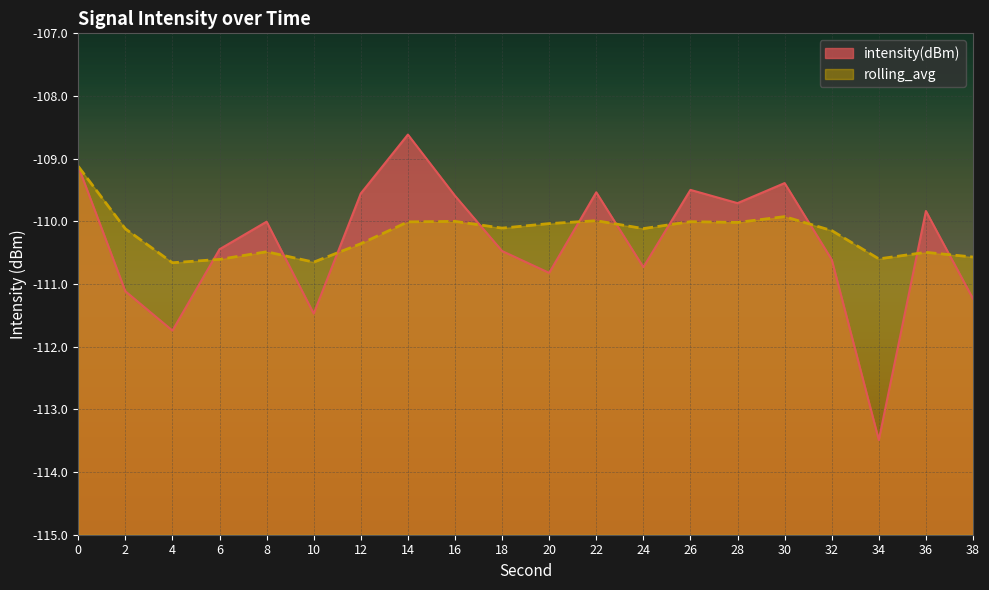

How many lines are shown in the chart?

2